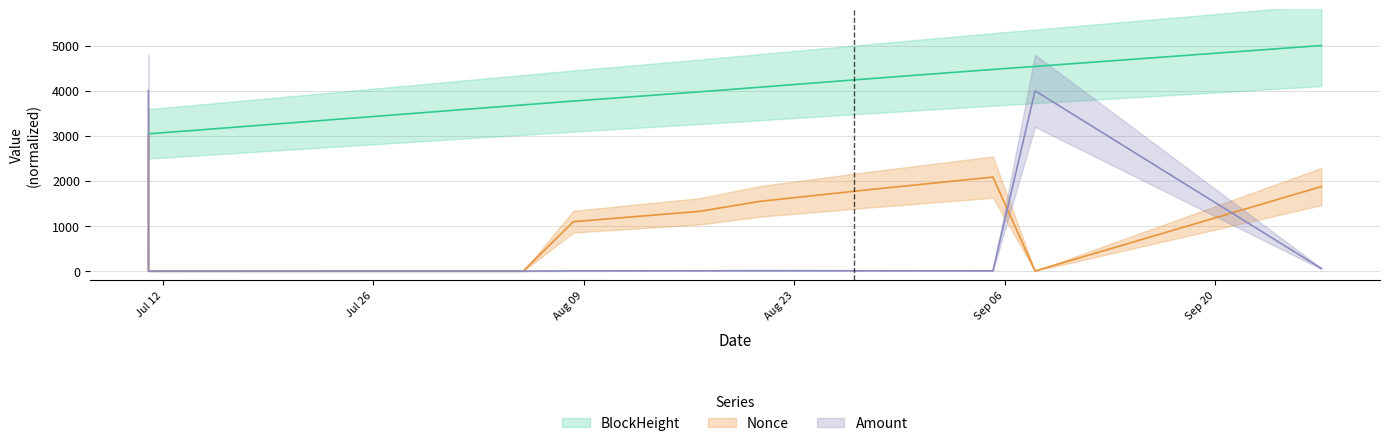

How many lines are shown in the chart?

3